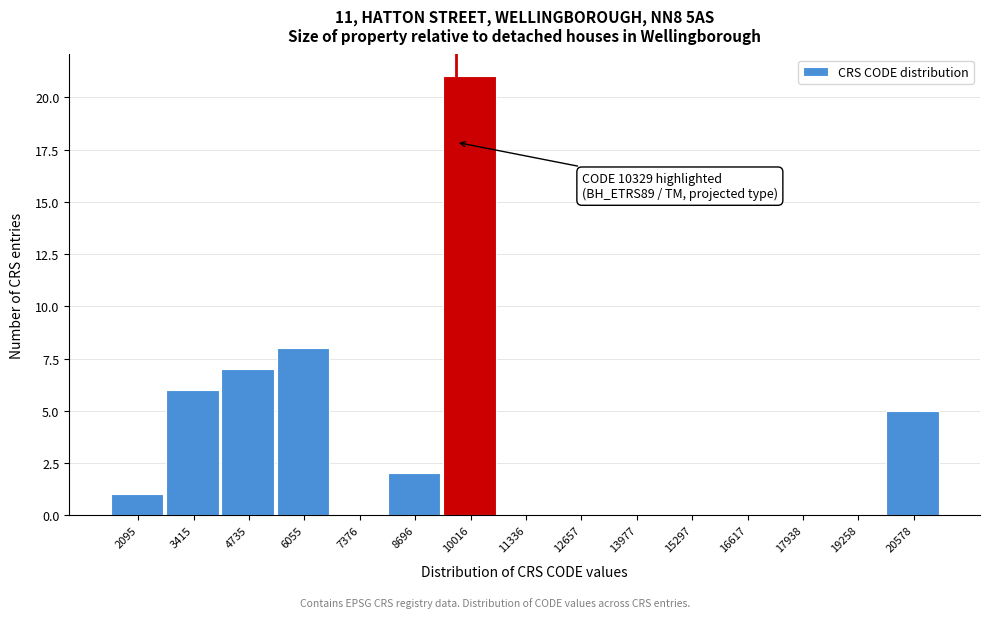

At which category does the chart reach its peak across all series?

10016